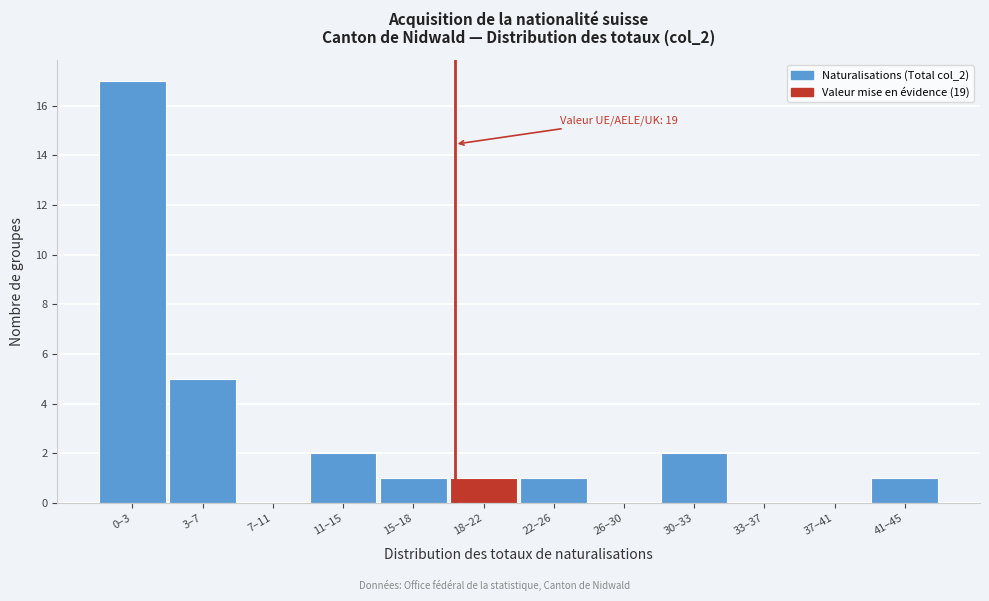

Reading left to right, what are all the values shown in this chart?

0–3=17	3–7=5	7–11=0	11–15=2	15–18=1	18–22=1	22–26=1	26–30=0	30–33=2	33–37=0	37–41=0	41–45=1